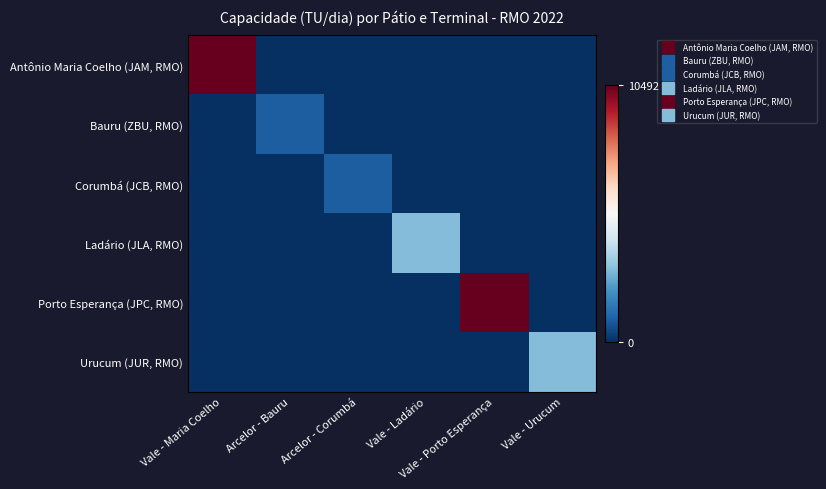

Reading left to right, what are all the values shown in this chart?

Antônio Maria Coelho (JAM, RMO): Vale - Maria Coelho=10492	Arcelor - Bauru=0	Arcelor - Corumbá=0	Vale - Ladário=0	Vale - Porto Esperança=0	Vale - Urucum=0
Bauru (ZBU, RMO): Vale - Maria Coelho=0	Arcelor - Bauru=940	Arcelor - Corumbá=0	Vale - Ladário=0	Vale - Porto Esperança=0	Vale - Urucum=0
Corumbá (JCB, RMO): Vale - Maria Coelho=0	Arcelor - Bauru=0	Arcelor - Corumbá=940	Vale - Ladário=0	Vale - Porto Esperança=0	Vale - Urucum=0
Ladário (JLA, RMO): Vale - Maria Coelho=0	Arcelor - Bauru=0	Arcelor - Corumbá=0	Vale - Ladário=2976	Vale - Porto Esperança=0	Vale - Urucum=0
Porto Esperança (JPC, RMO): Vale - Maria Coelho=0	Arcelor - Bauru=0	Arcelor - Corumbá=0	Vale - Ladário=0	Vale - Porto Esperança=10492	Vale - Urucum=0
Urucum (JUR, RMO): Vale - Maria Coelho=0	Arcelor - Bauru=0	Arcelor - Corumbá=0	Vale - Ladário=0	Vale - Porto Esperança=0	Vale - Urucum=2976